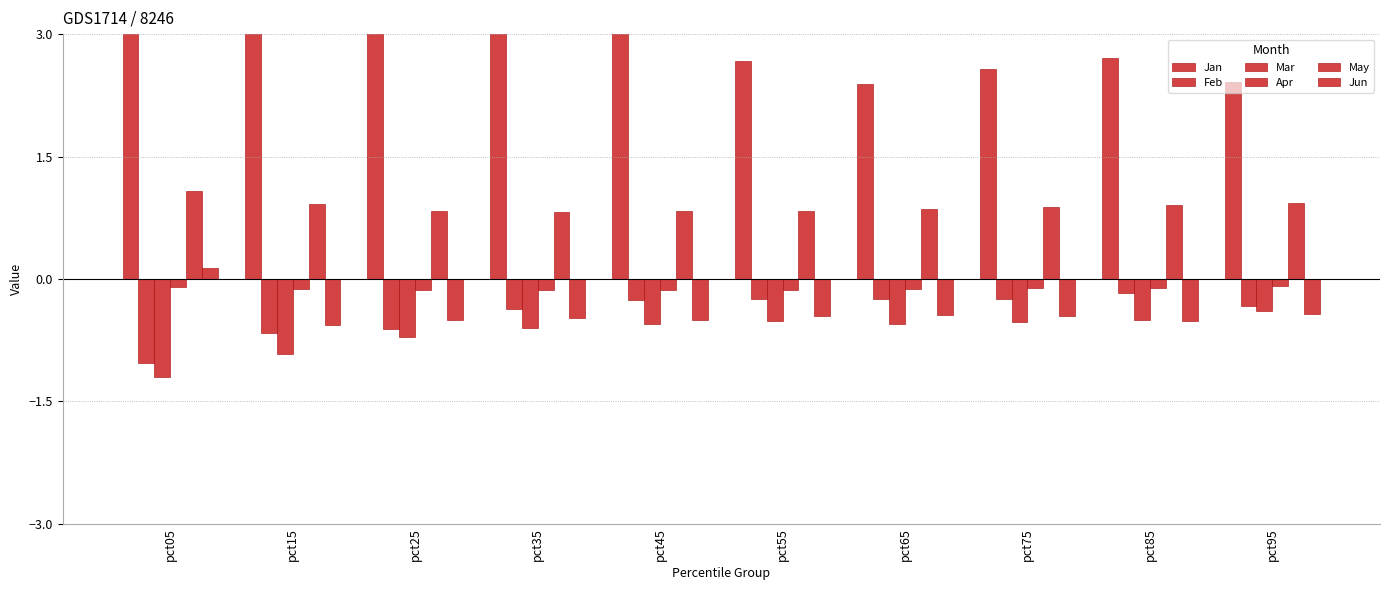

What is the maximum value for Jan?

10.3